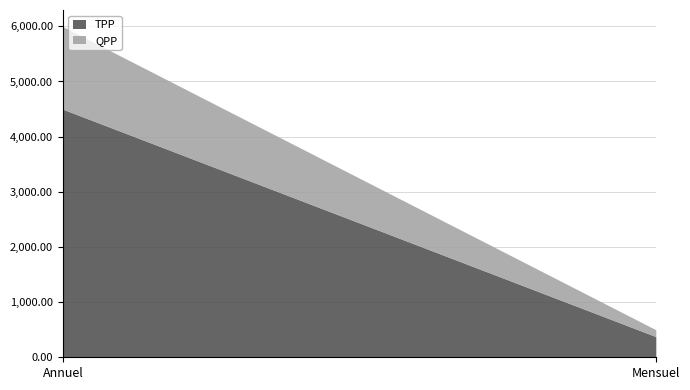

List the series in order of their overall mean, highest first.

TPP, QPP